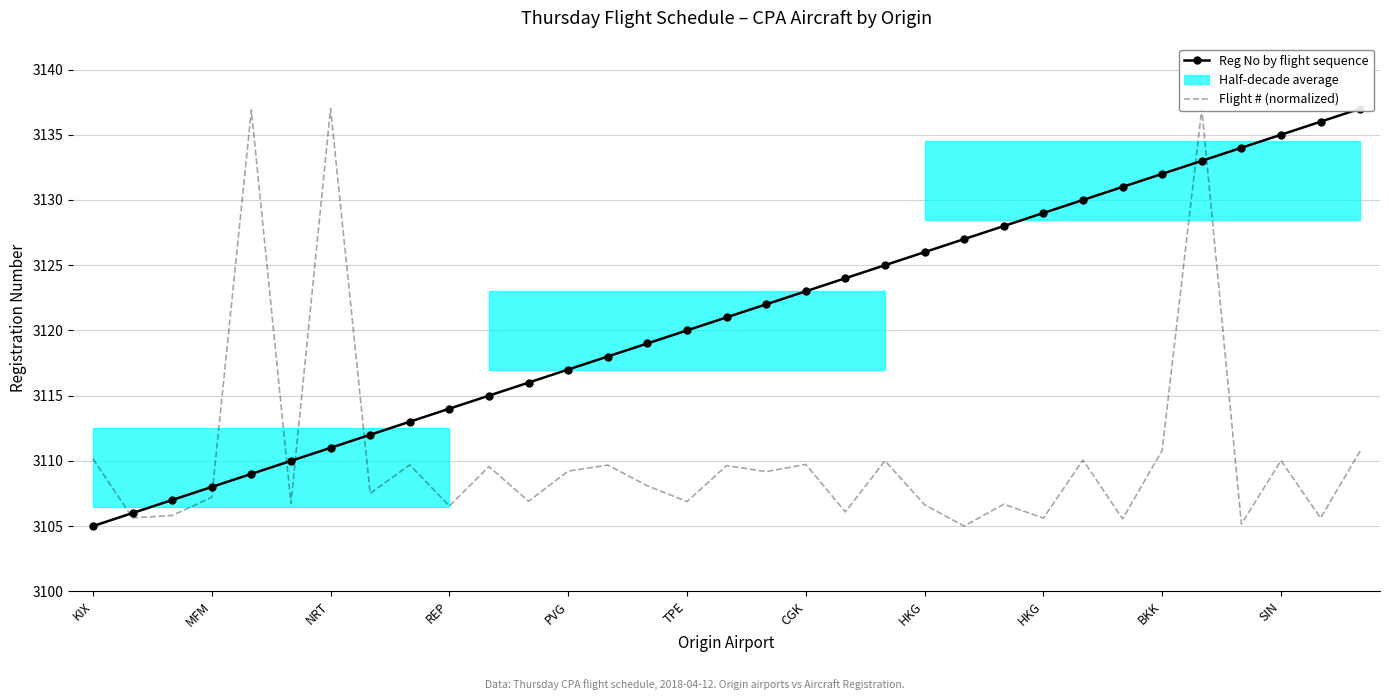

Reading left to right, list all the values displayed in this chart.

Reg No by flight sequence: 3105.0	3106.0	3107.0	3108.0	3109.0	3110.0	3111.0	3112.0	3113.0	3114.0	3115.0	3116.0	3117.0	3118.0	3119.0	3120.0	3121.0	3122.0	3123.0	3124.0	3125.0	3126.0	3127.0	3128.0	3129.0	3130.0	3131.0	3132.0	3133.0	3134.0	3135.0	3136.0	3137.0
Flight # (normalized to reg scale): 3110.2	3105.6	3105.8	3107.2	3136.9	3106.7	3137.0	3107.5	3109.7	3106.5	3109.6	3106.9	3109.2	3109.7	3108.1	3106.9	3109.6	3109.2	3109.7	3106.1	3110.0	3106.6	3105.0	3106.7	3105.6	3110.1	3105.6	3110.8	3137.0	3105.2	3110.0	3105.6	3110.8